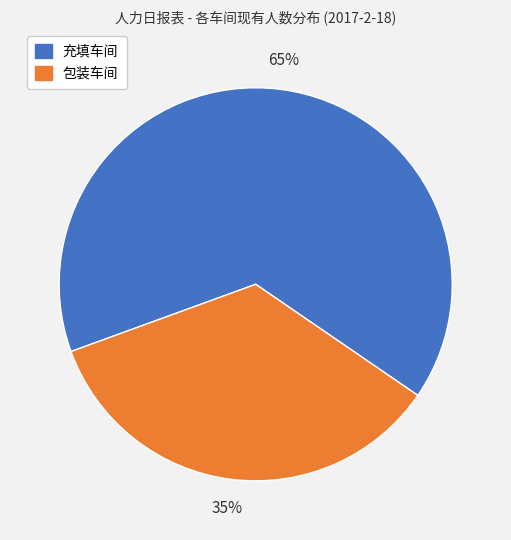

What is the ratio of the value at 充填车间 to the value at 包装车间?

1.9